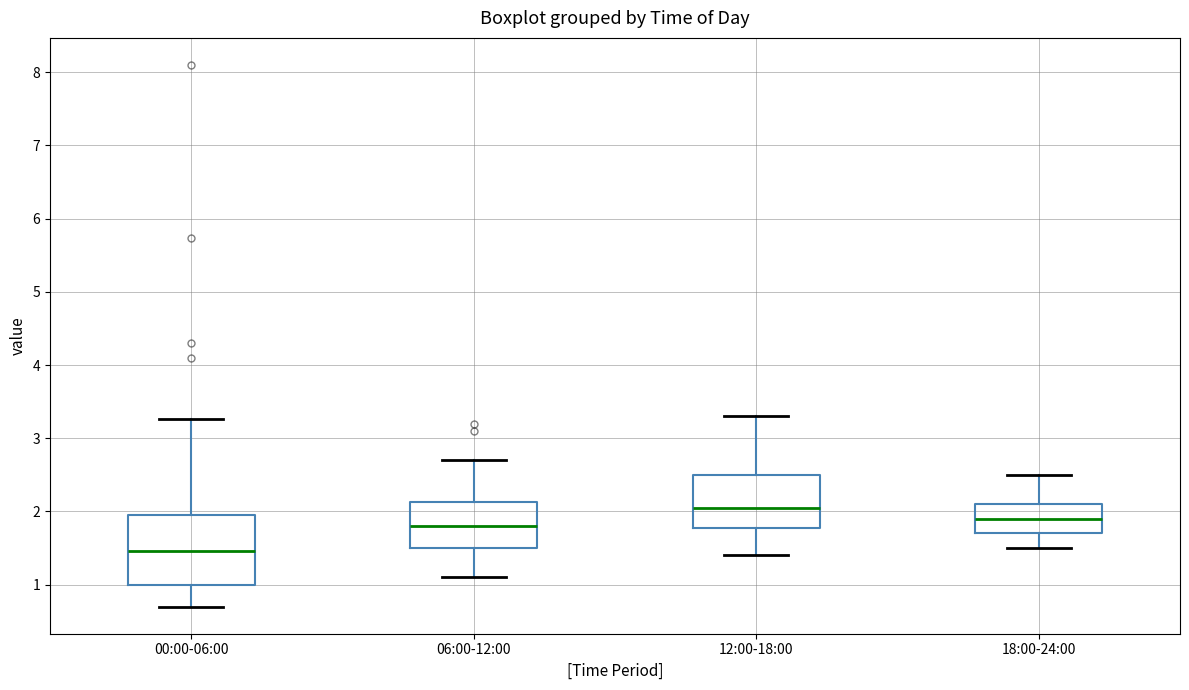

Comparing the boxes themselves (not the whiskers), which one is the tallest?

00:00-06:00